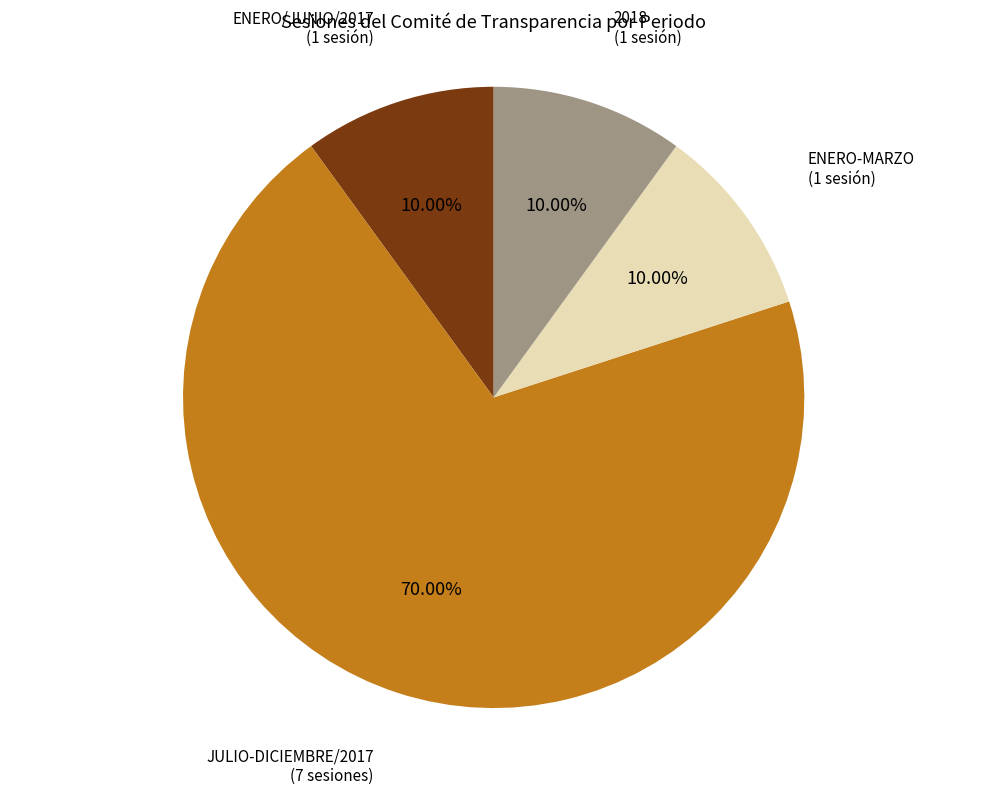

How many segments does this pie chart have?

4